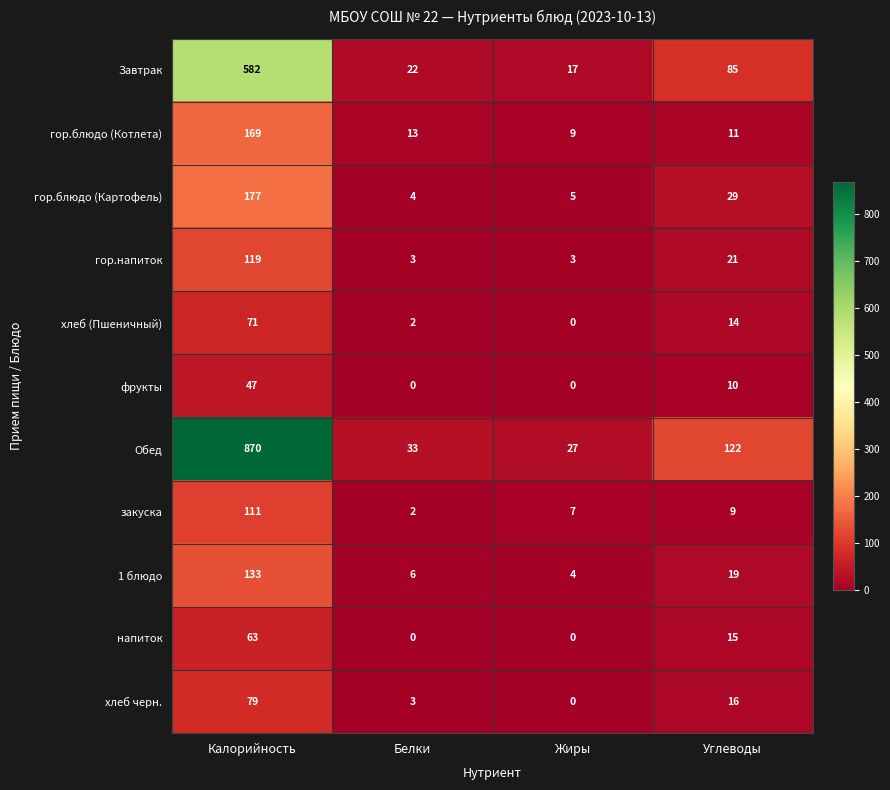

What is the sum of all гор.блюдо (Котлета) values?

202